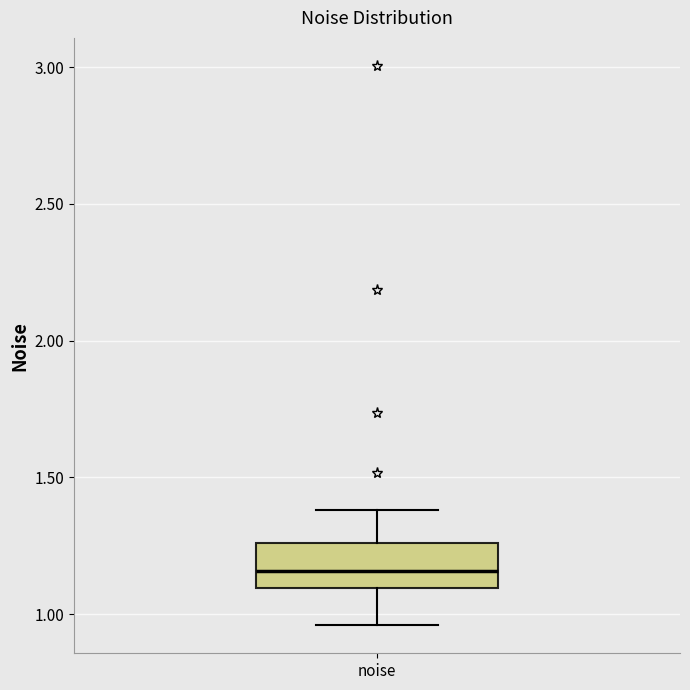

Read this box plot against the y-axis: the position of the median line, the range covered by the box, and the ends of both whiskers. The values are not printed on the chart, so give them approximately, as read against the axis.

median 1.15, box 1.10 to 1.25, whiskers 0.95 to 1.40